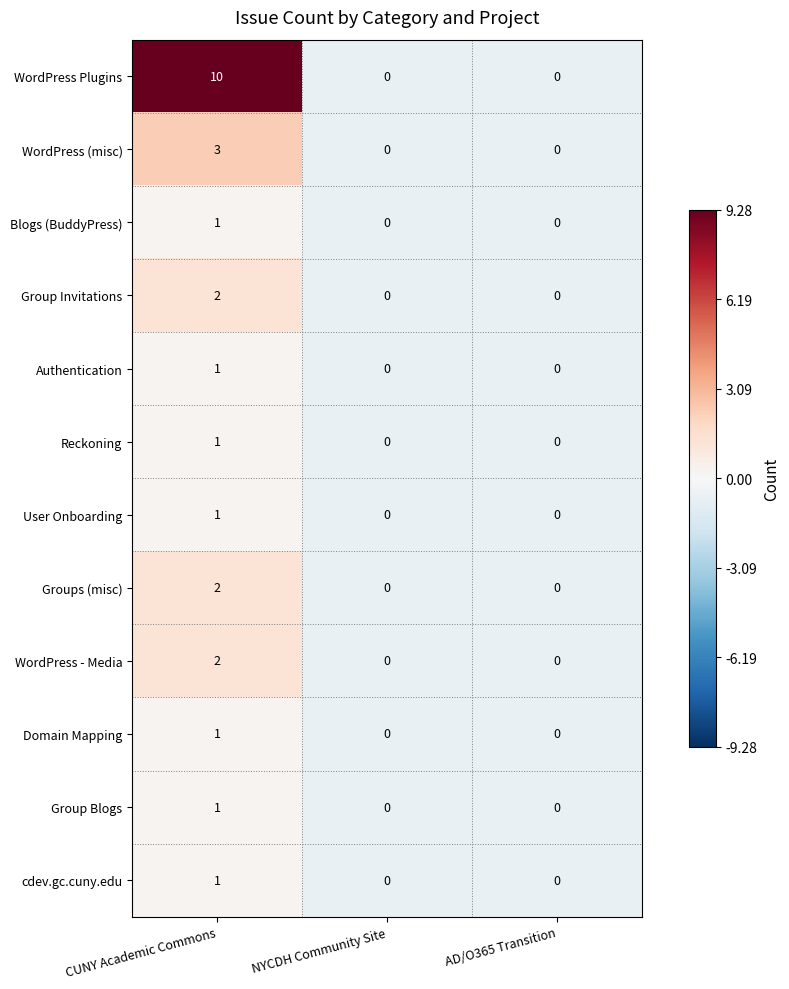

How many categories are shown in the chart?

3